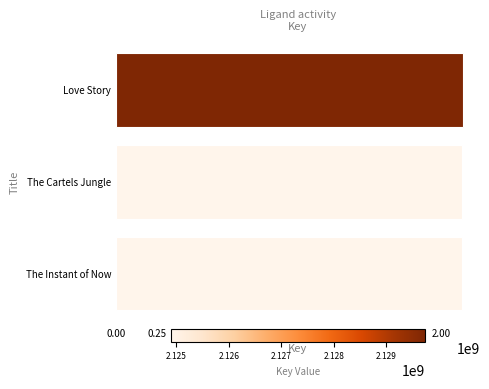

How many categories are shown in the chart?

3